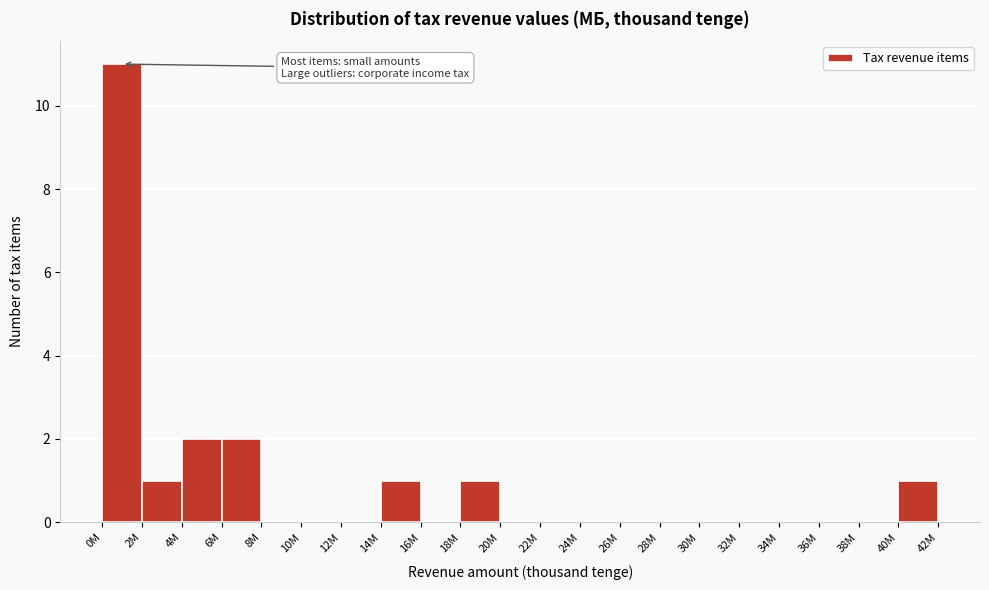

Reading left to right, list all the values displayed in this chart.

0M=11	2M=1	4M=2	6M=2	8M=0	10M=0	12M=0	14M=1	16M=0	18M=1	20M=0	22M=0	24M=0	26M=0	28M=0	30M=0	32M=0	34M=0	36M=0	38M=0	40M=1